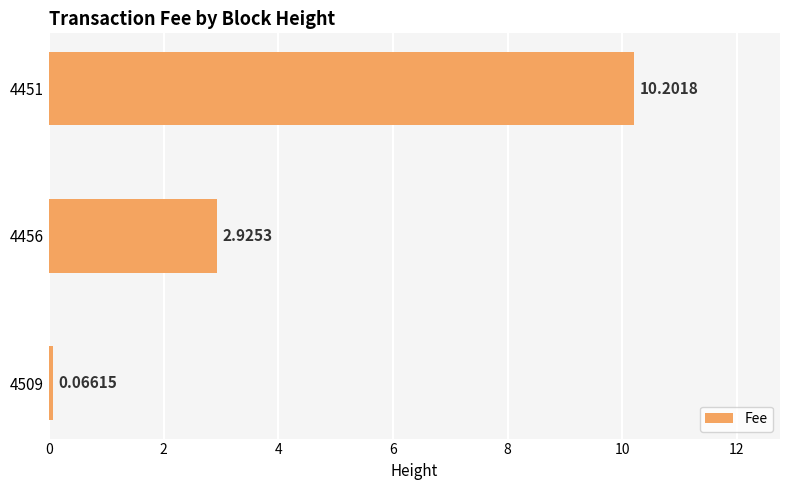

Rank the categories by value from lowest to highest.

4509, 4456, 4451